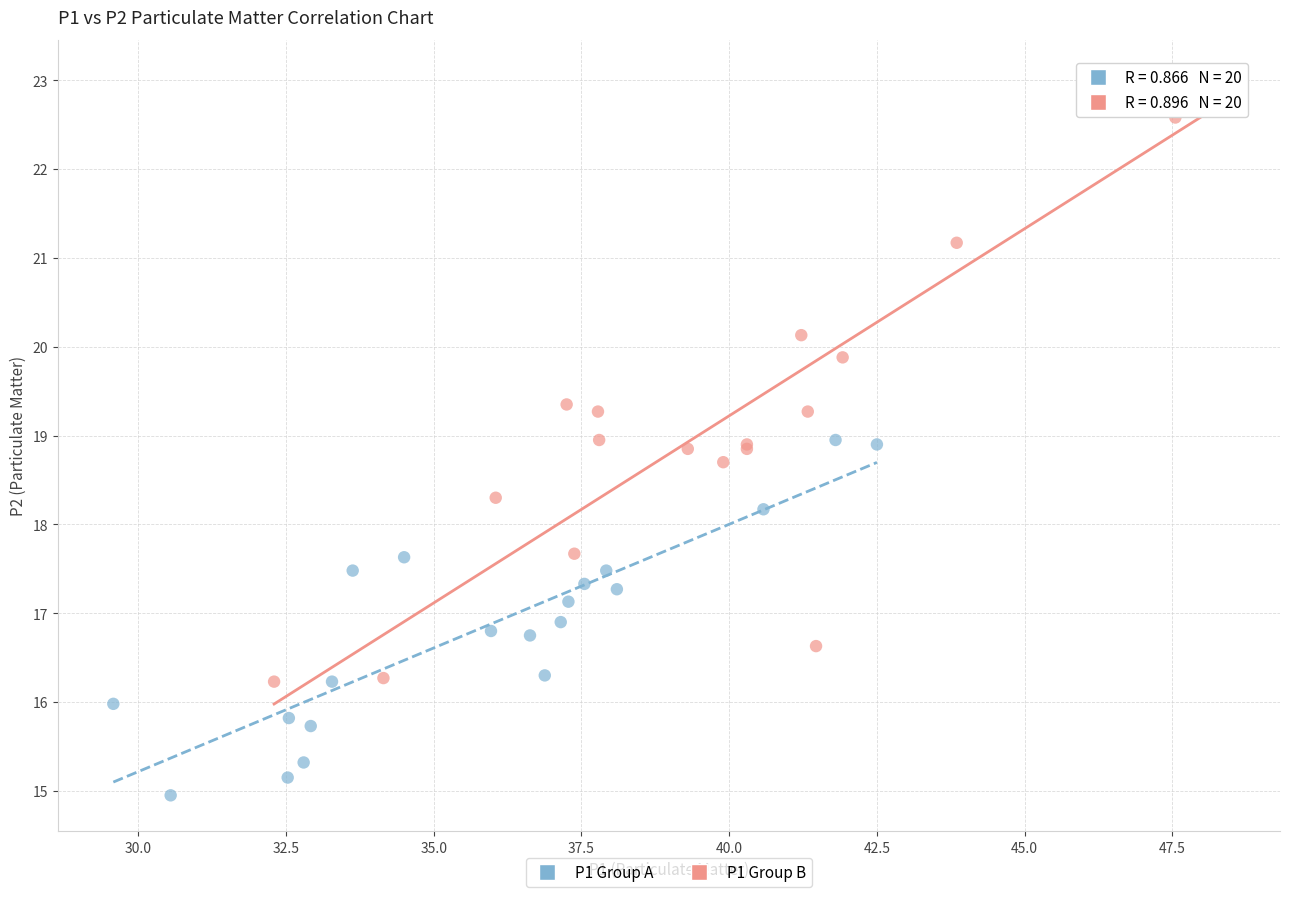

Which series reaches the maximum Y coordinate?

P1 Group B